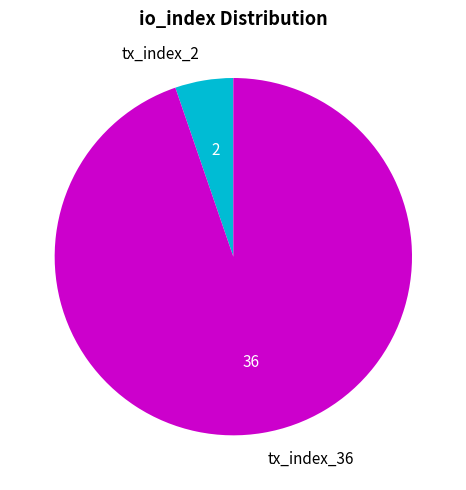

Which category has the smallest portion of the pie?

tx_index_2